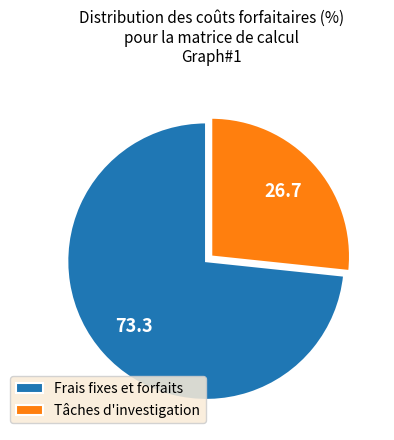

Which slice is the largest?

Frais fixes et forfaits